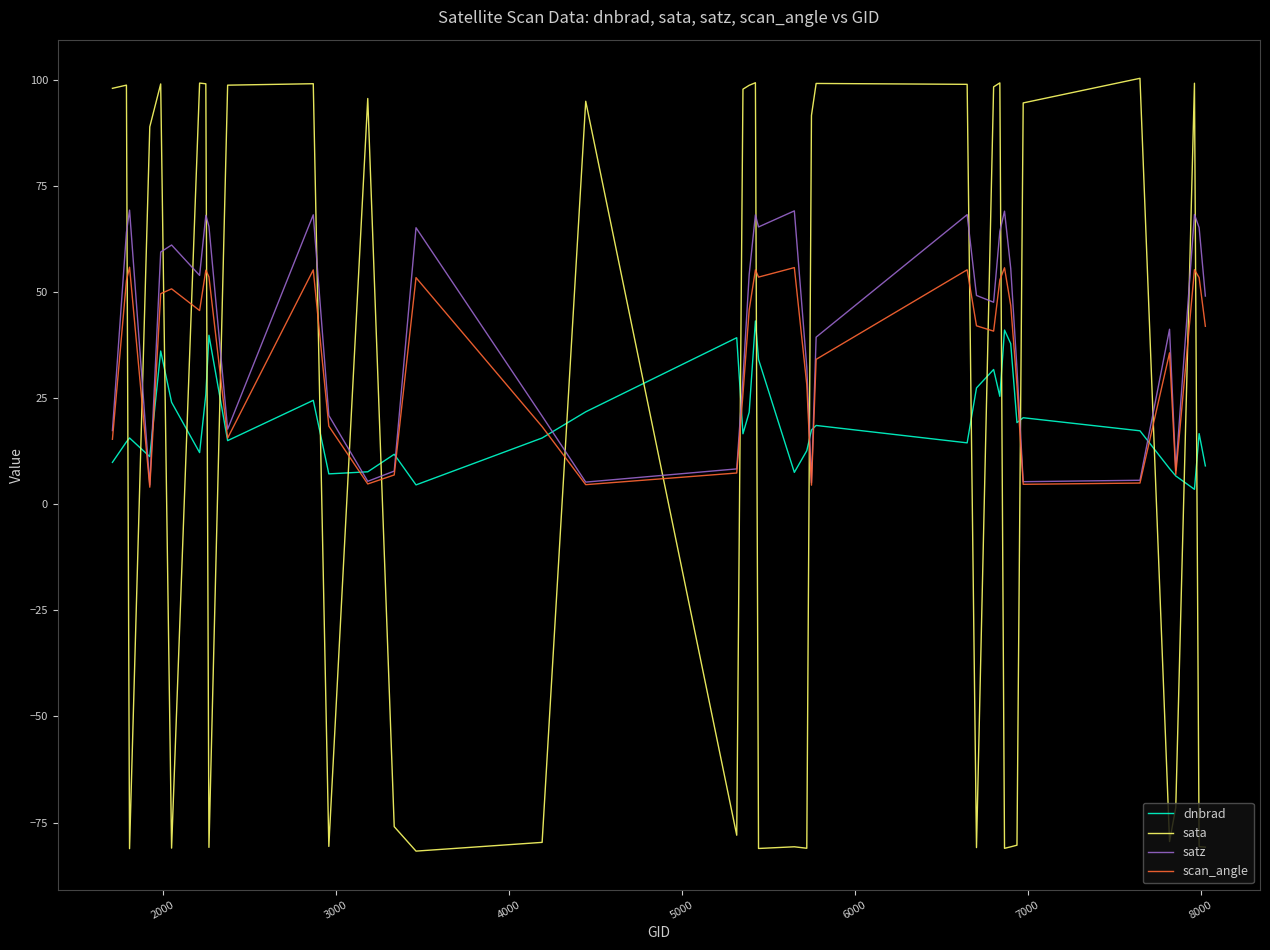

After their last crossing, which series has the higher values: sata or scan_angle?

scan_angle